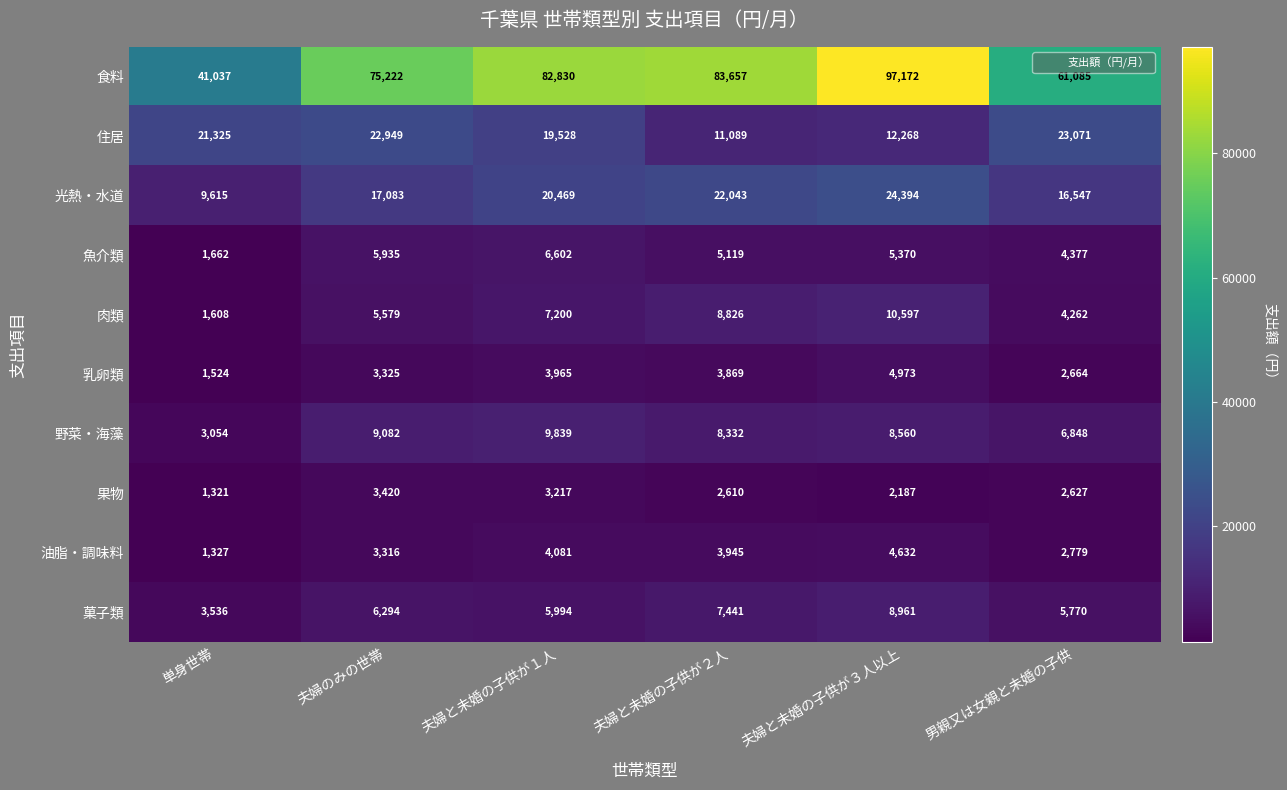

What is the spread (max minus min) of values at 単身世帯?

39716